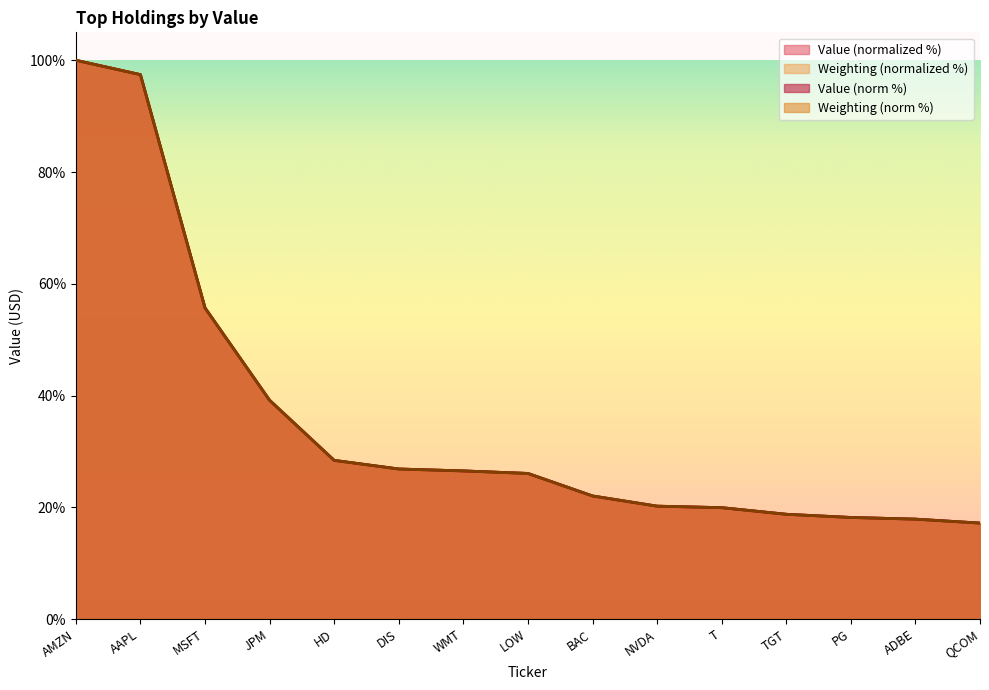

At which label does Value first exceed 26?

AMZN